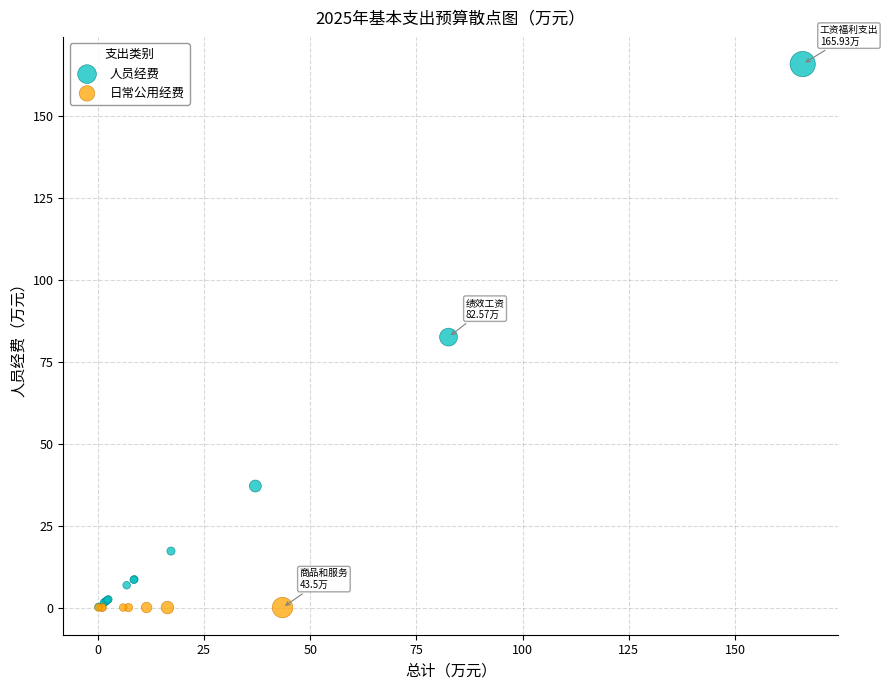

Which series contains the highest Y value?

人员经费